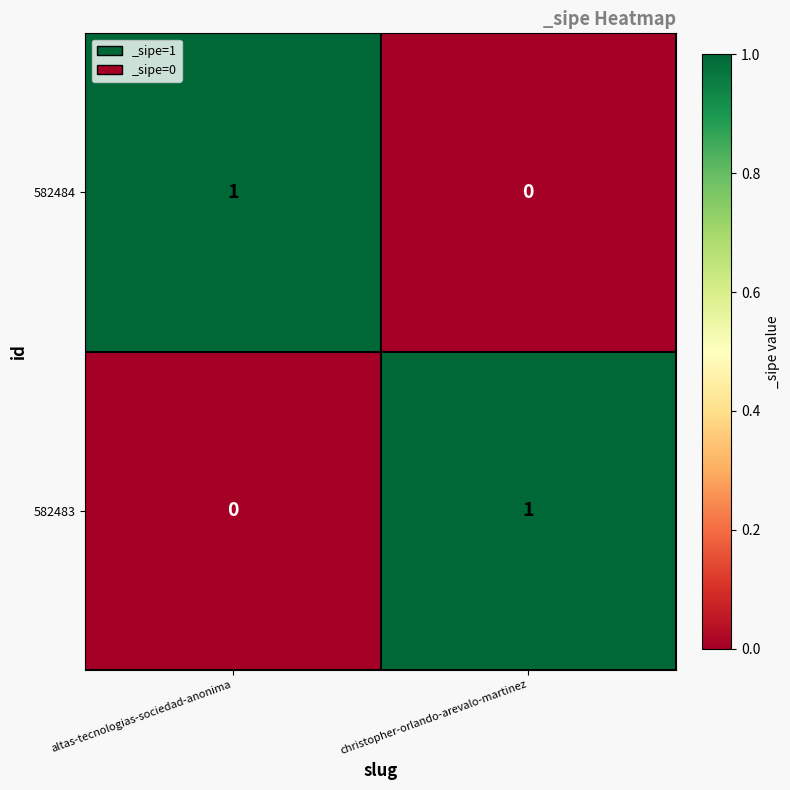

Reading left to right, transcribe all the data shown in this chart.

582484: 1	0
582483: 0	1